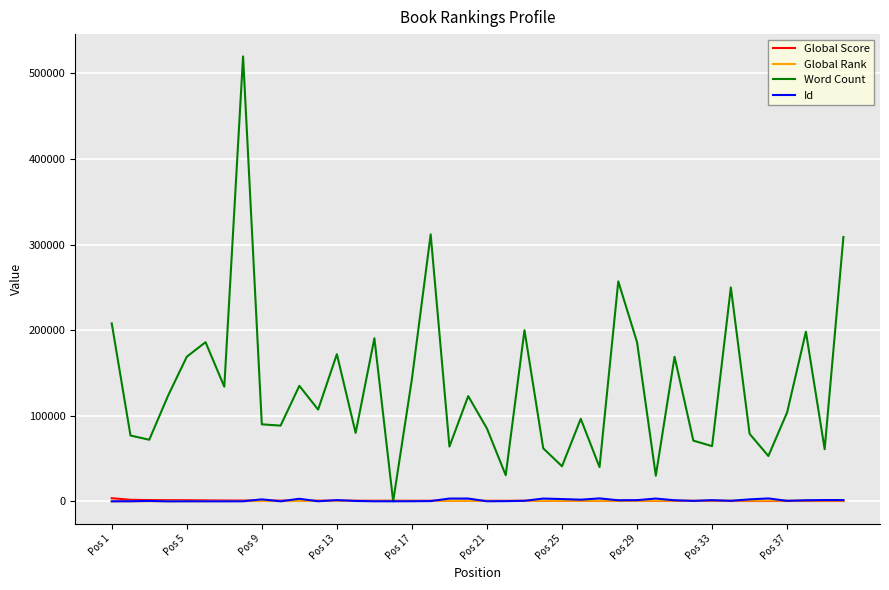

Which series has the largest range (max minus min)?

Word Count